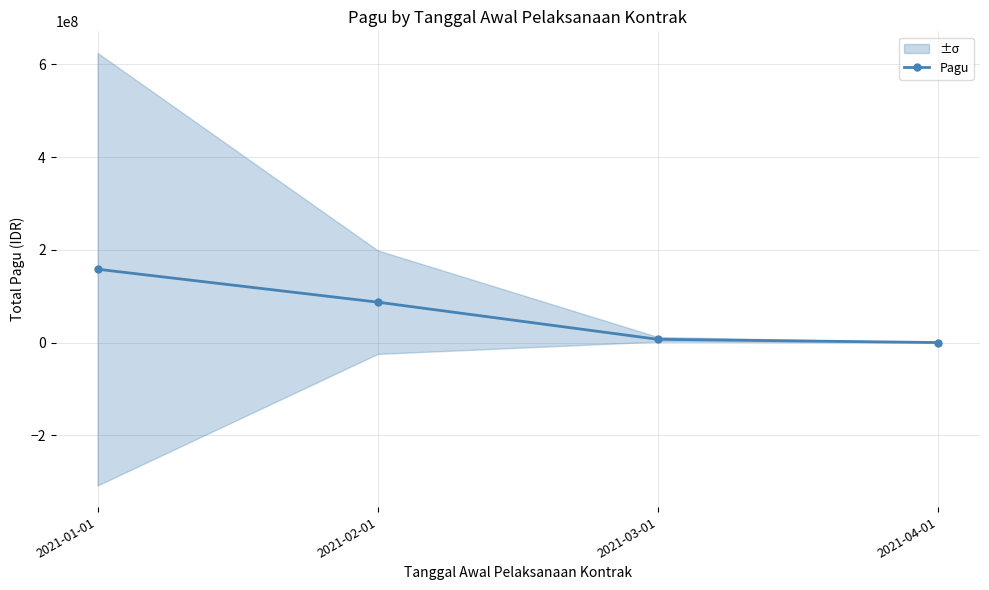

The chart shows a value of 5047833.6 at 2021-03-01. True or false?

False